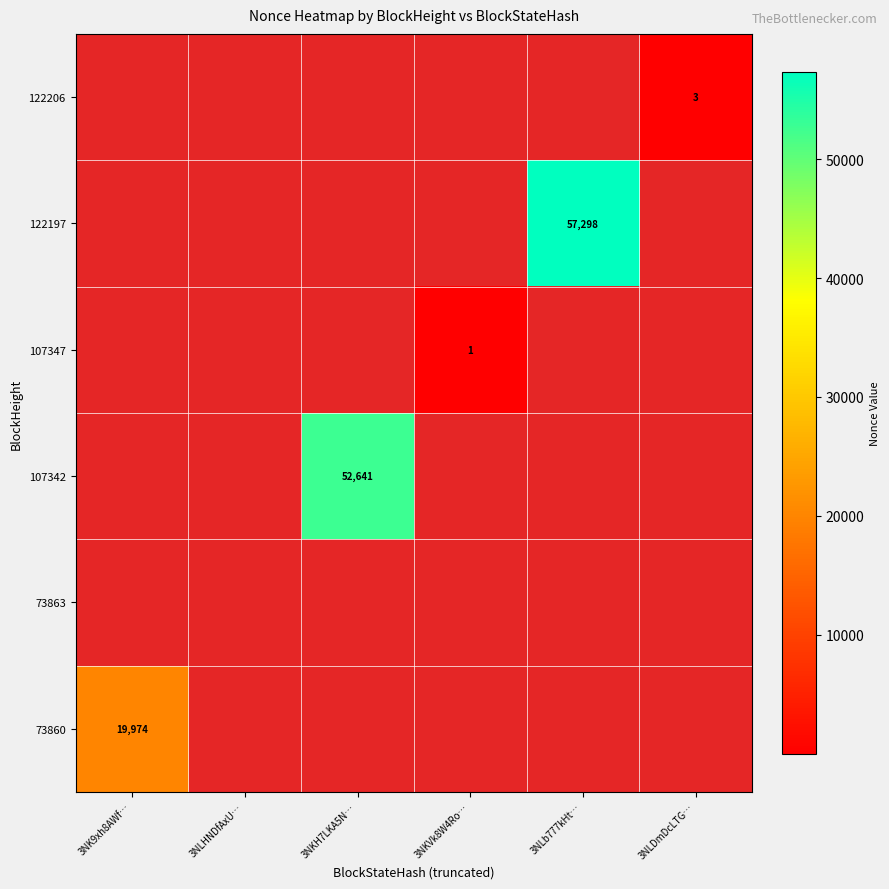

True or false: 107347 has a value of 1 at 3NKVk8W4Ro….

True